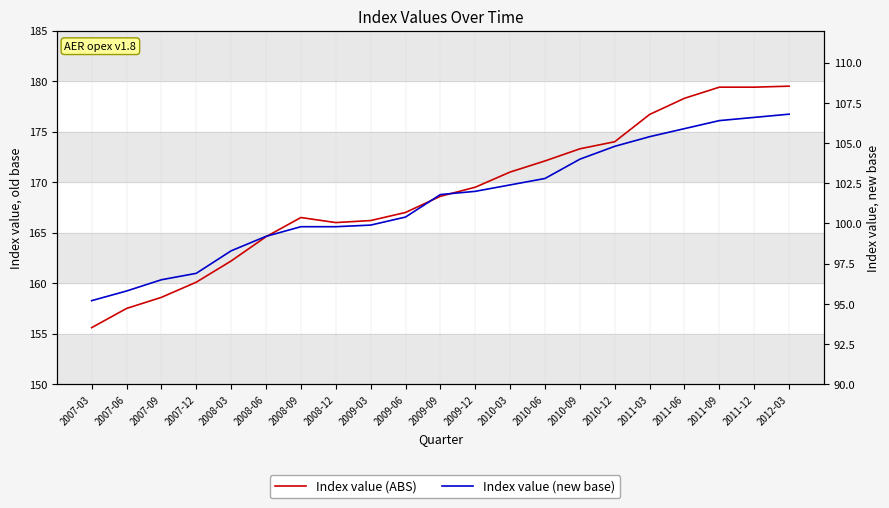

Between 2011-06 and 2010-09, which is larger?

2011-06